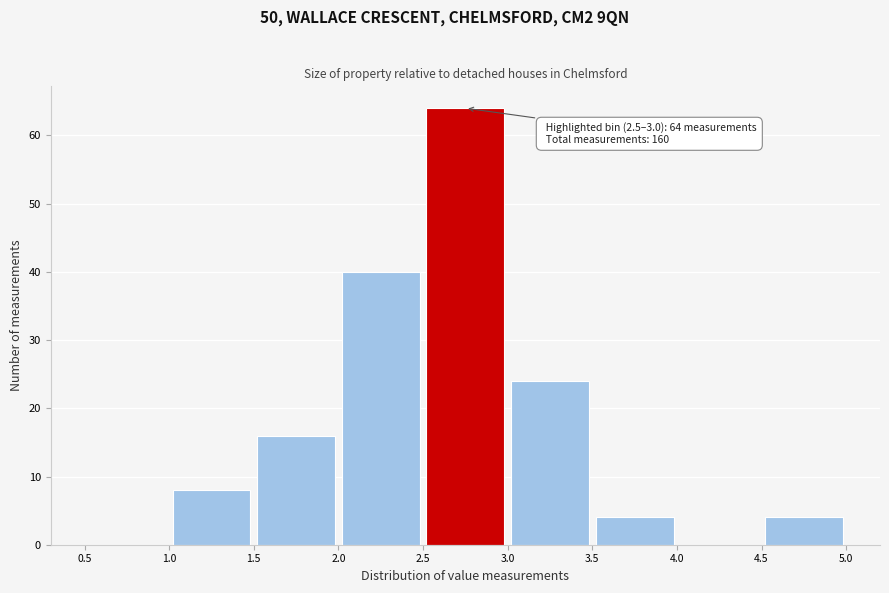

Over which range of the x-axis is the bar tallest?

2.5 to 3.0